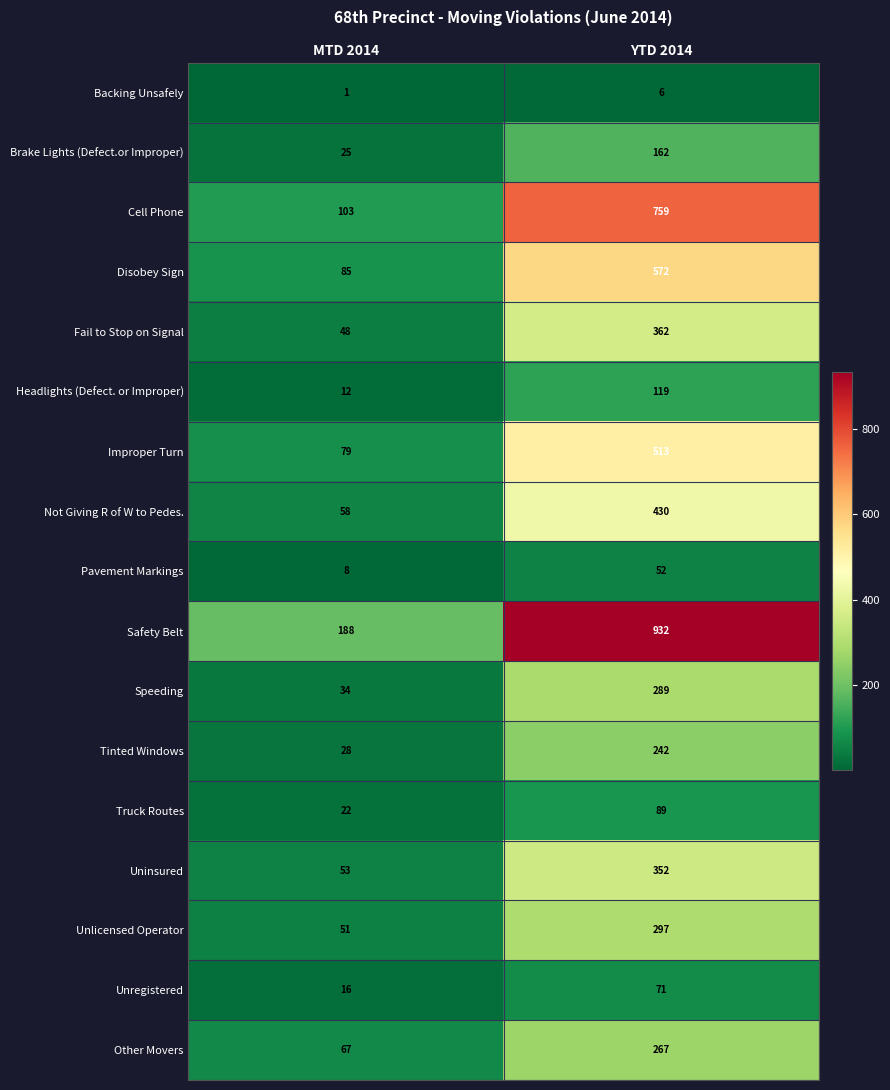

What is the sum of the Speeding values at MTD 2014 and YTD 2014?

323